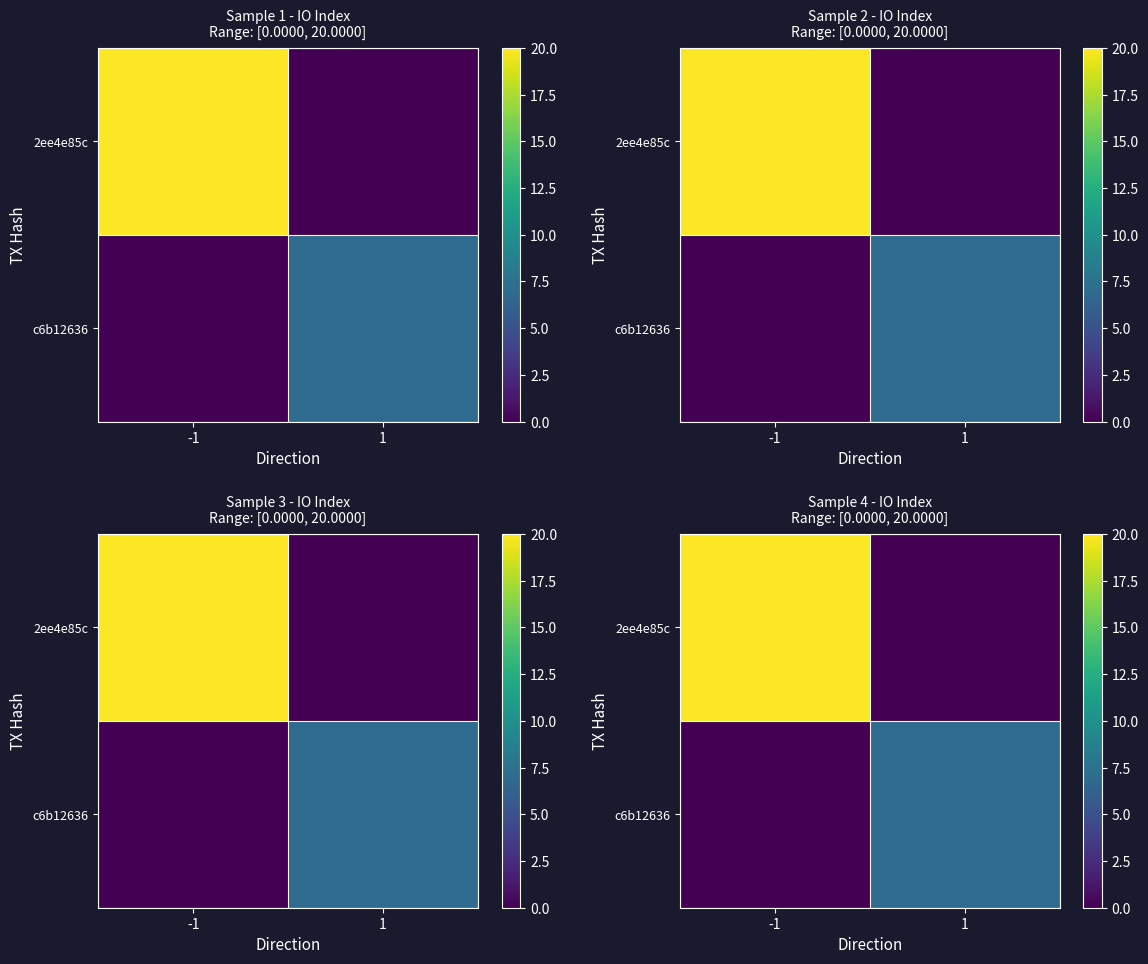

True or false: c6b12636 has a value of 12 at 1.

False